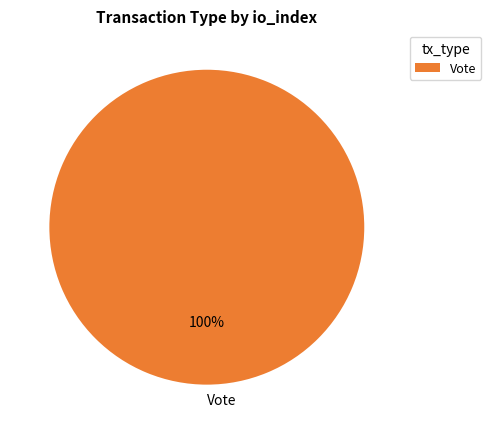

Is Vote the majority of the pie?

Yes